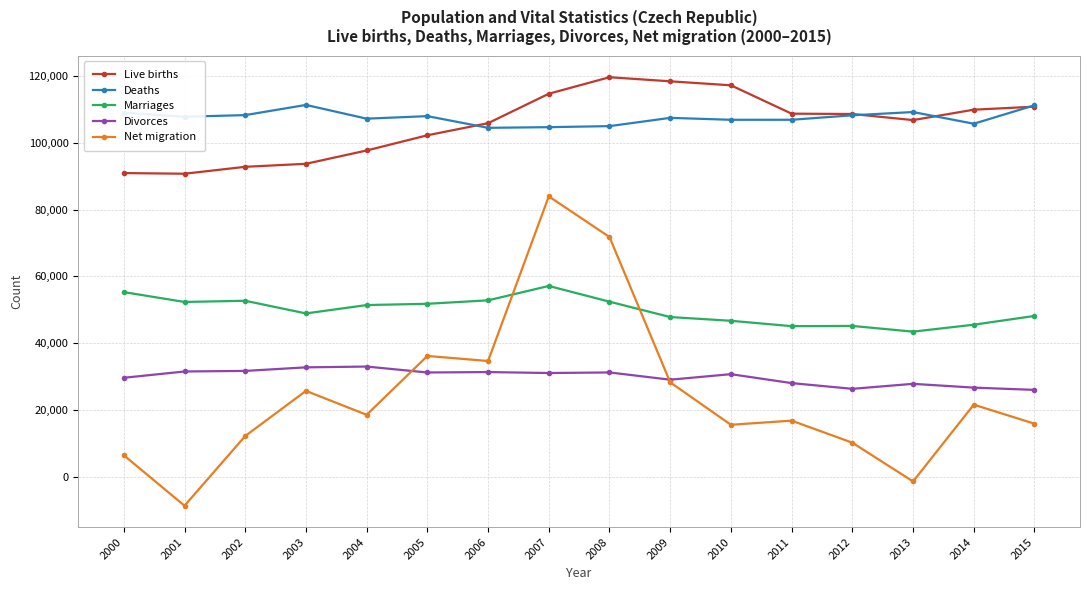

True or false: Net migration has more than 2 points higher than both neighbors.

True